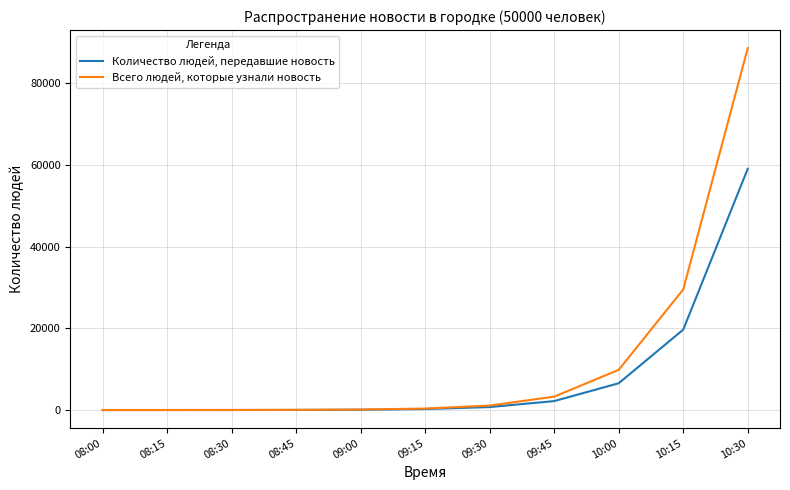

Is the value of Всего людей, которые узнали новость at 10:15 greater than the value of Количество людей, передавшие новость at 09:45?

Yes